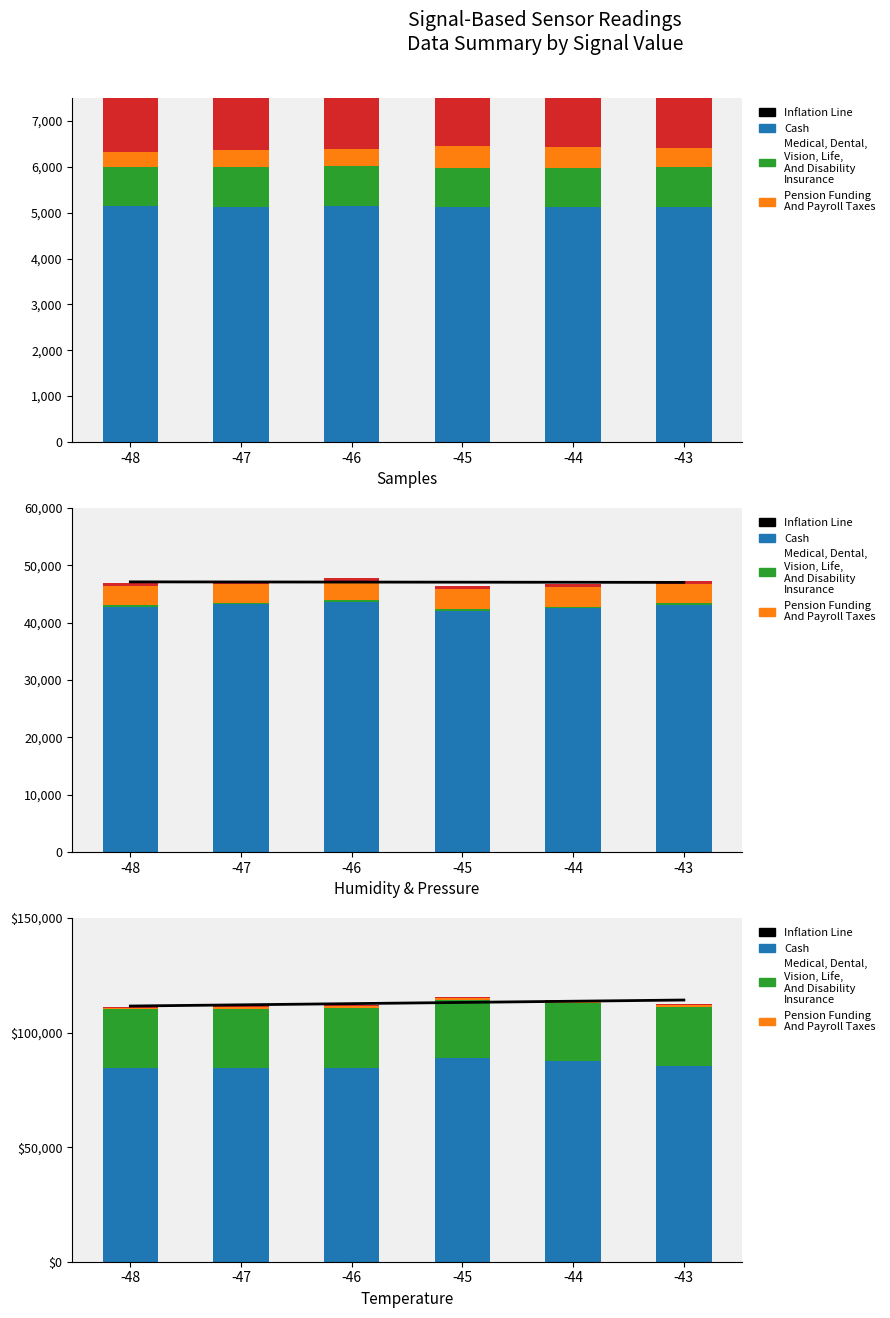

Is it true that Cash equals 84550.0 at -46?

True